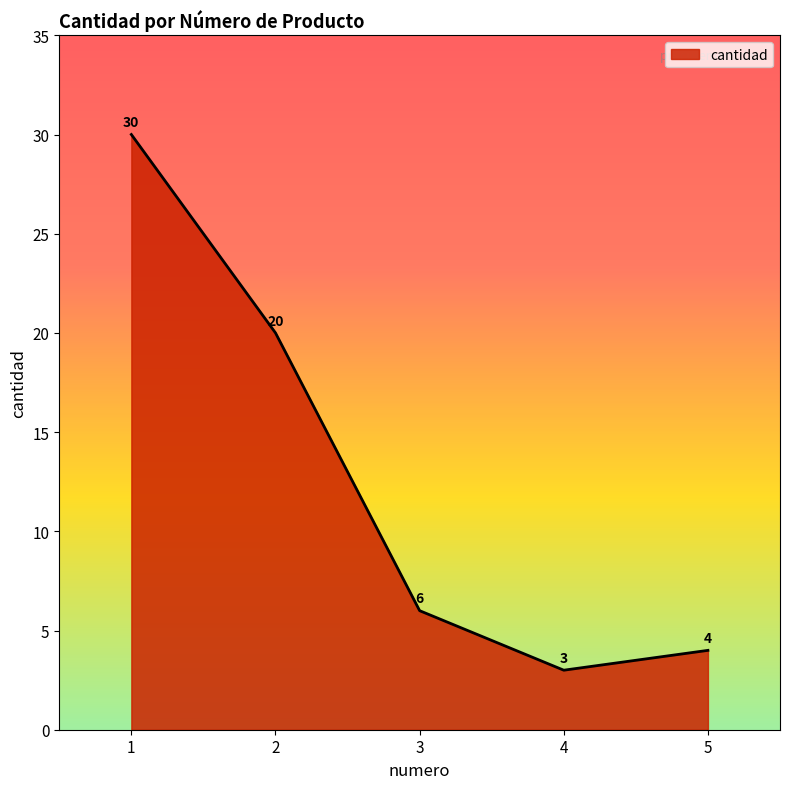

Which label corresponds to the largest value in the chart?

1